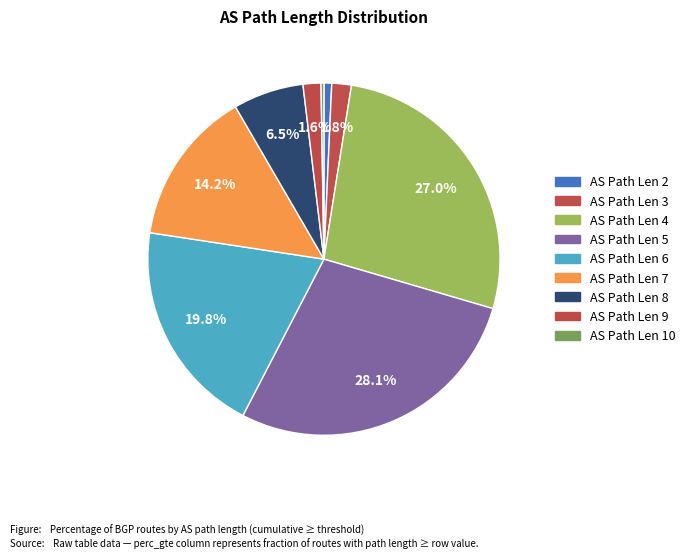

Does any single category account for the majority?

No